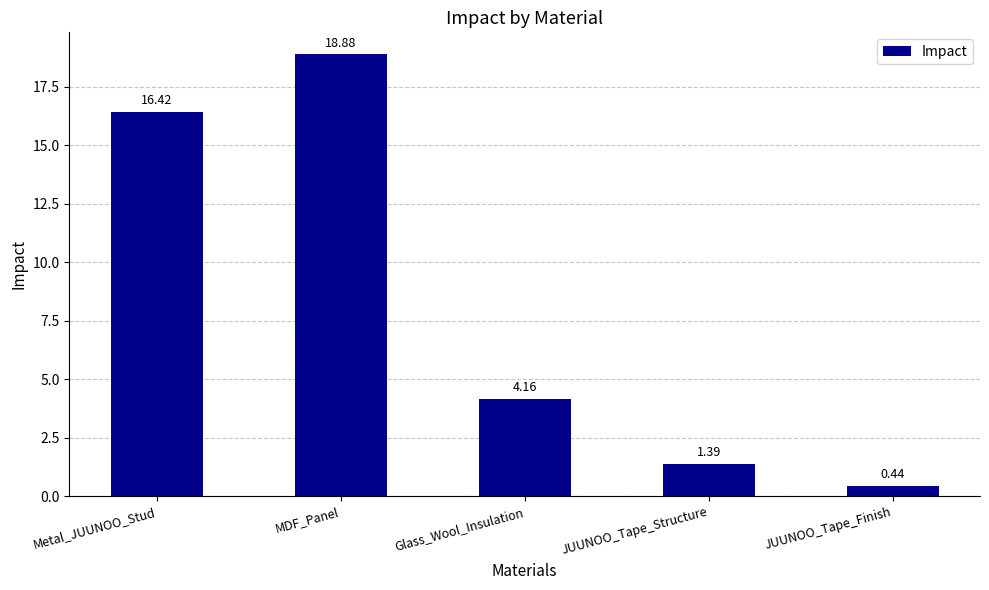

What position from the left is JUUNOO_Tape_Finish?

5